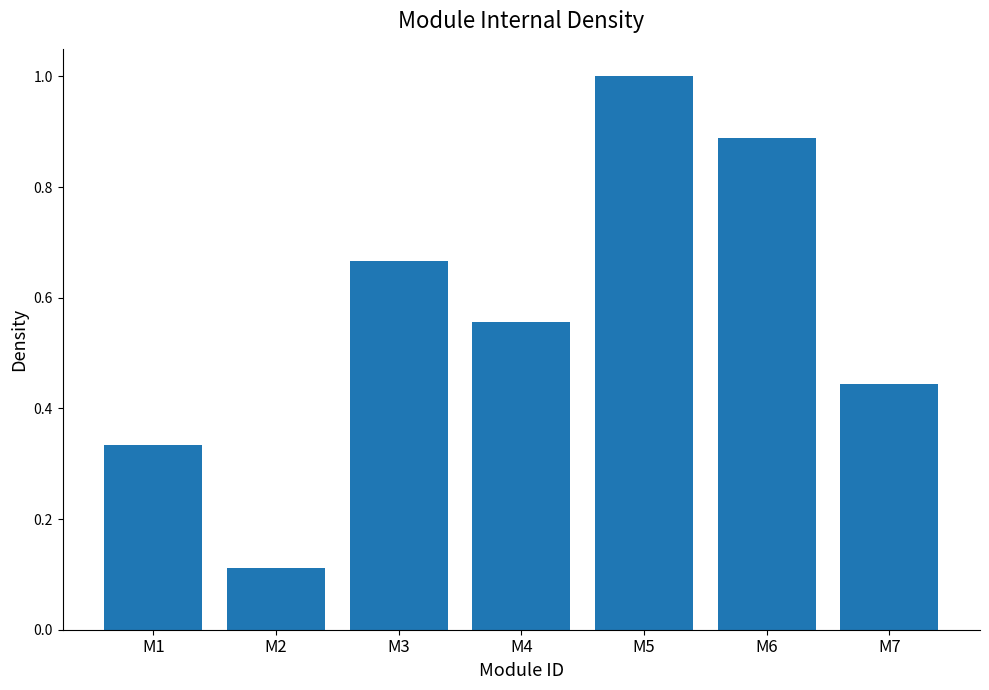

List the labels in order of value, smallest first.

M2, M1, M7, M4, M3, M6, M5